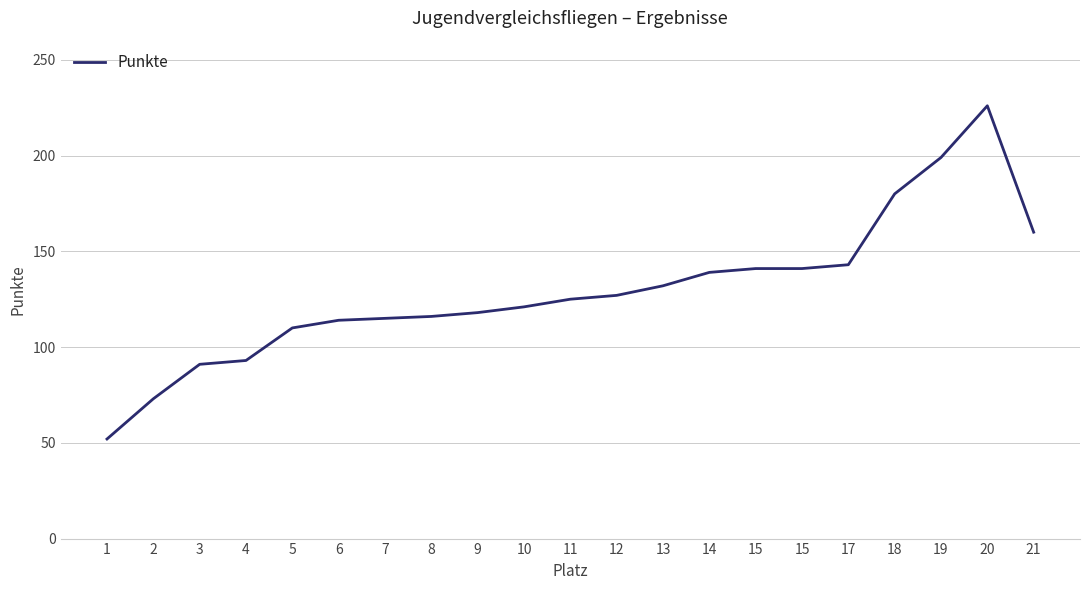

How many lines are shown in the chart?

1